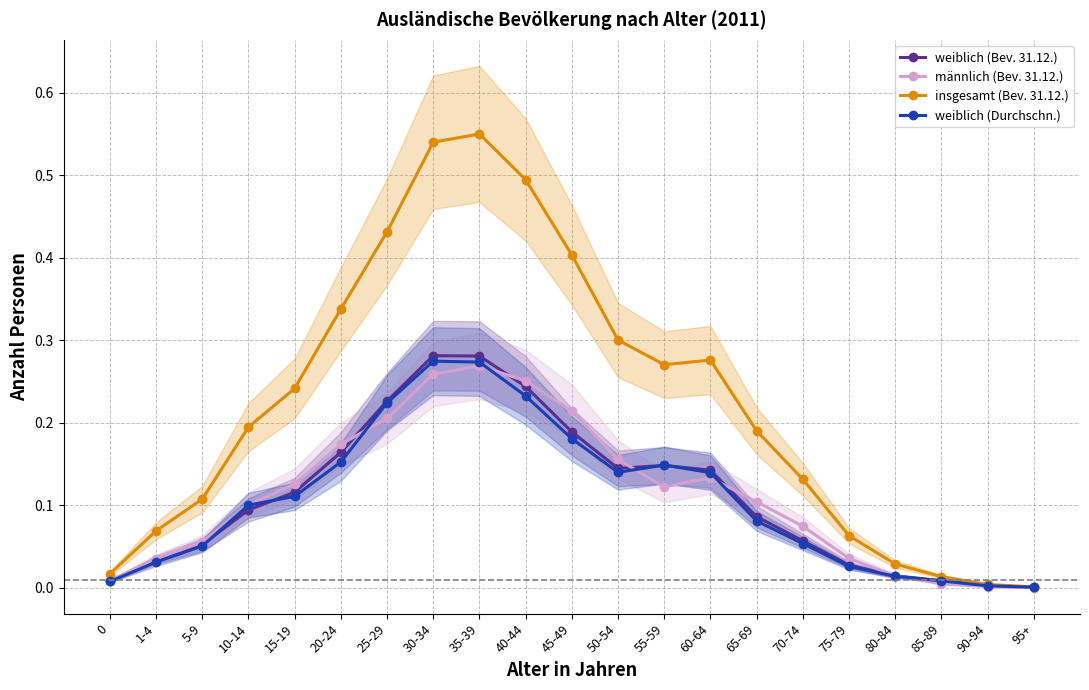

Is the value of männlich (Bev. 31.12.) at 85-89 greater than the value of weiblich (Durchschn.) at 20-24?

No